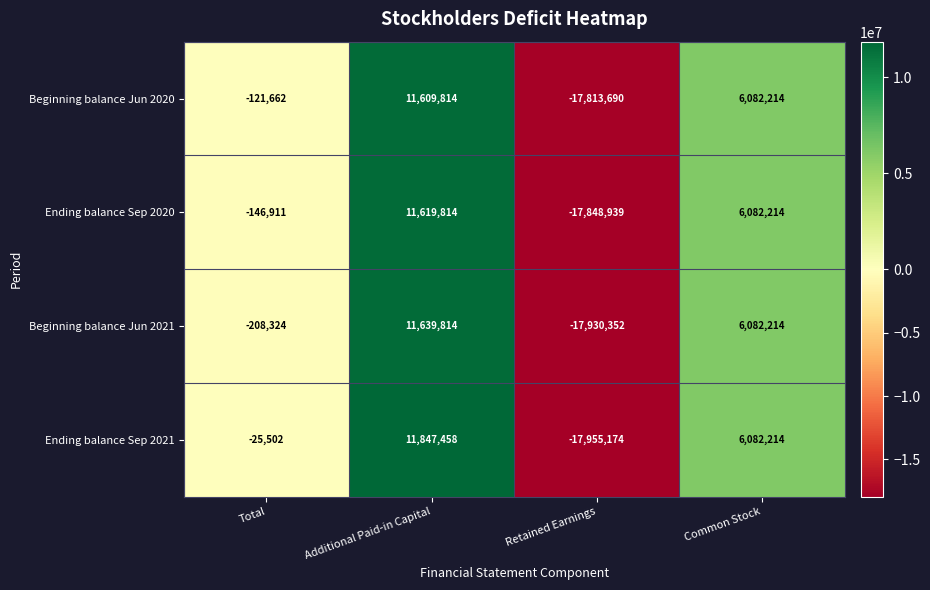

Reading left to right, transcribe all the data shown in this chart.

Beginning balance Jun 2020: Total=-121662	Additional Paid-in Capital=11609814	Retained Earnings=-17813690	Common Stock=6082214
Ending balance Sep 2020: Total=-146911	Additional Paid-in Capital=11619814	Retained Earnings=-17848939	Common Stock=6082214
Beginning balance Jun 2021: Total=-208324	Additional Paid-in Capital=11639814	Retained Earnings=-17930352	Common Stock=6082214
Ending balance Sep 2021: Total=-25502	Additional Paid-in Capital=11847458	Retained Earnings=-17955174	Common Stock=6082214